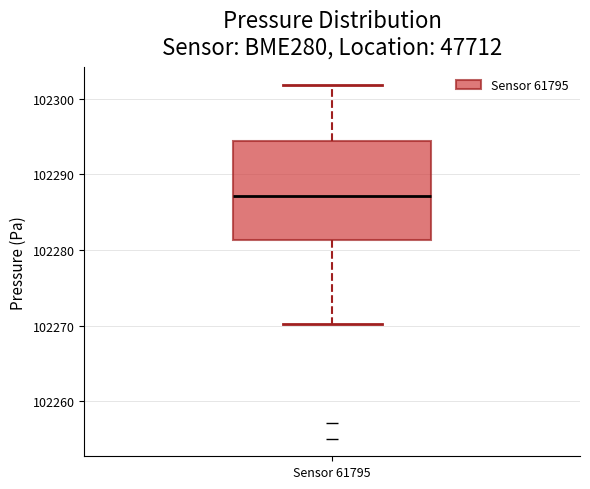

Transcribe this box plot: give where the median line is, the range the box spans, and where the two whiskers end, as read against the y-axis. The values are not printed on the chart, so give them approximately, as read against the axis.

median 102287, box 102281 to 102294, whiskers 102270 to 102302